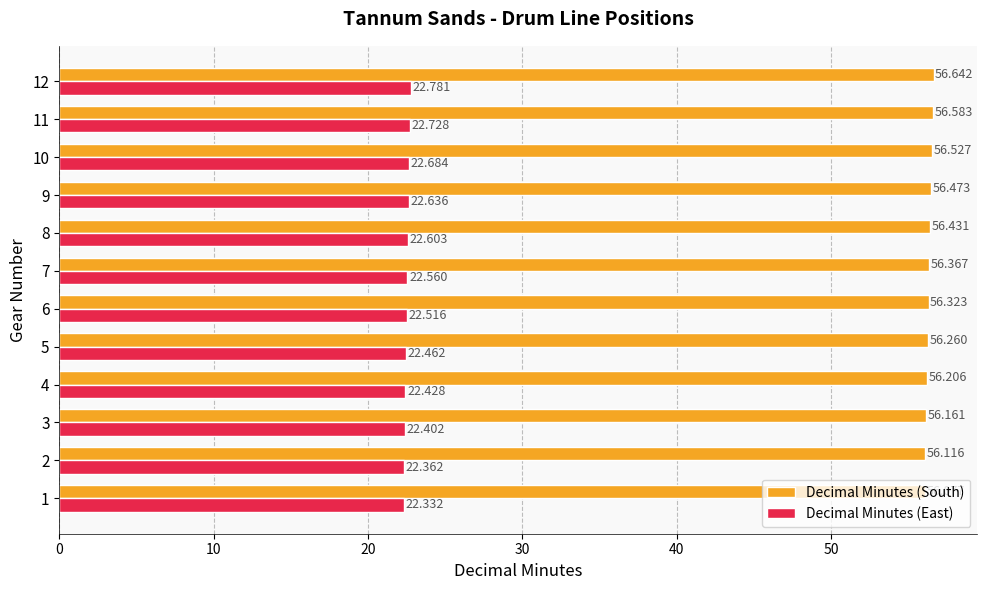

What is the maximum value for Decimal Minutes (East)?

22.8